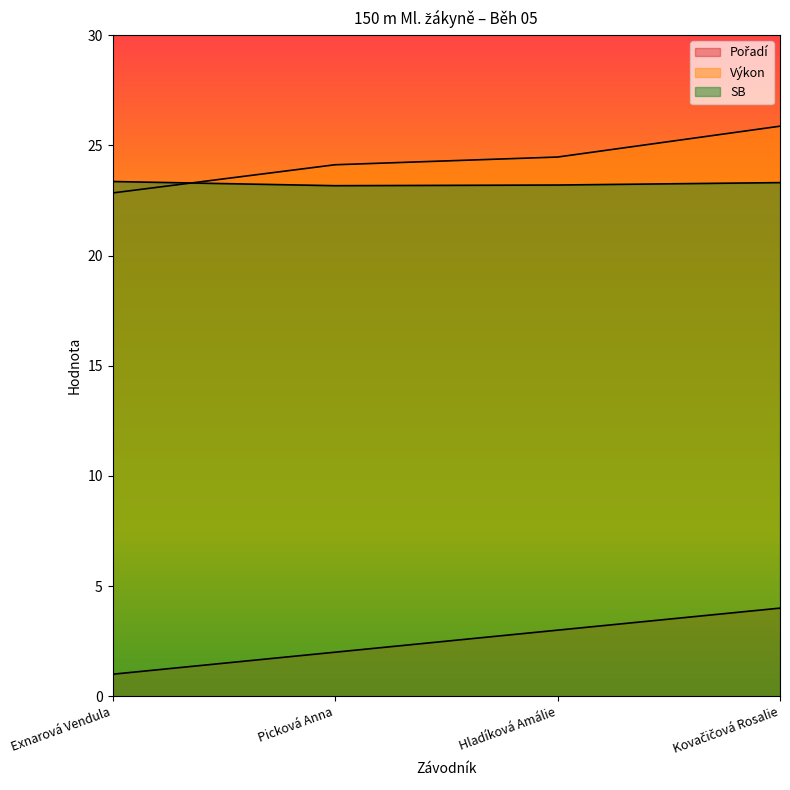

Is the value of Výkon at Hladíková Amálie greater than the value of Pořadí at Kovačičová Rosalie?

Yes